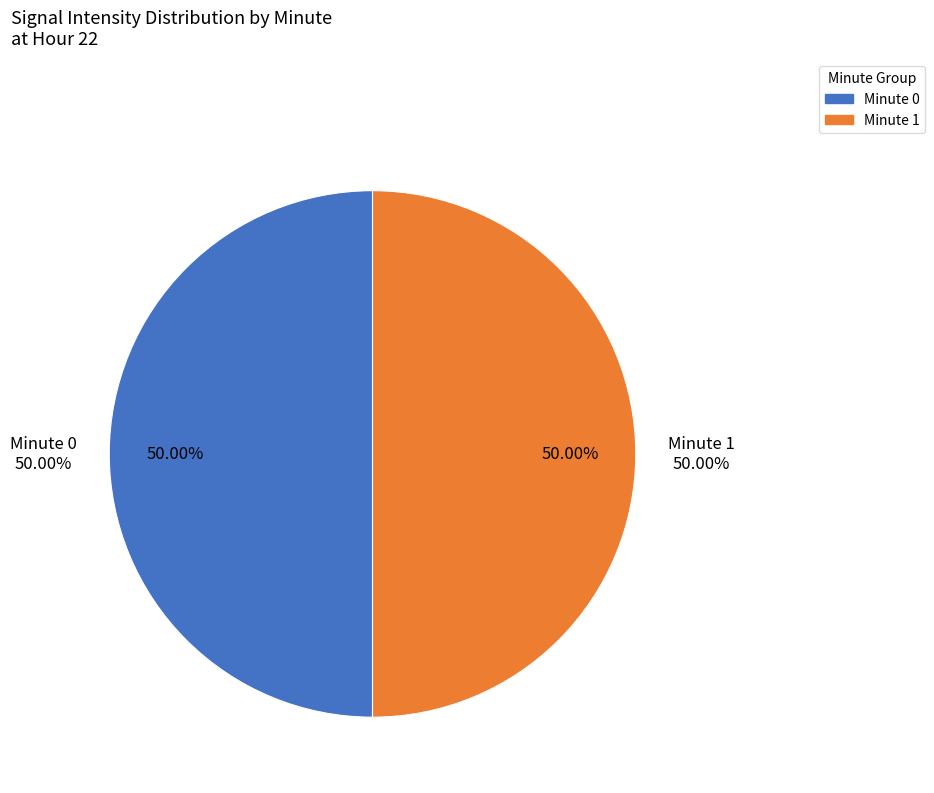

Between 50 and 16, which is larger?

50